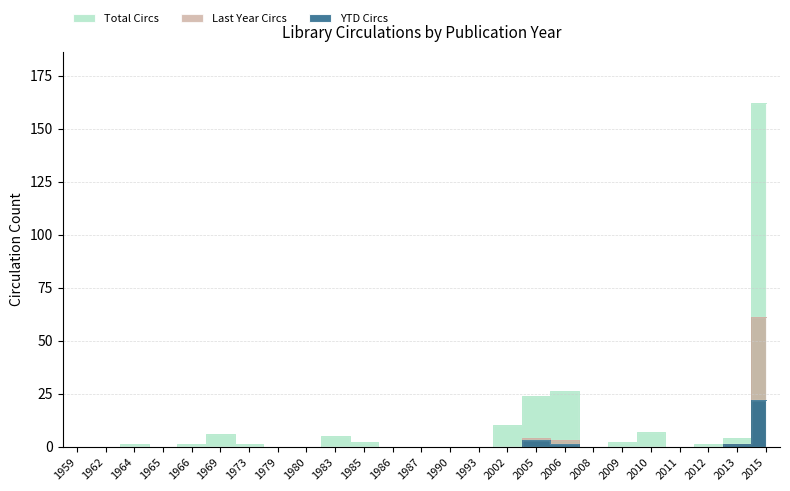

Reading left to right, list all the values displayed in this chart.

Total Circs: 0	0	1	0	1	6	1	0	0	5	2	0	0	0	0	10	24	26	0	2	7	0	1	4	162
Last Year Circs: 0	0	0	0	0	0	0	0	0	0	0	0	0	0	0	0	4	3	0	0	0	0	0	1	61
YTD Circs: 0	0	0	0	0	0	0	0	0	0	0	0	0	0	0	0	3	1	0	0	0	0	0	1	22